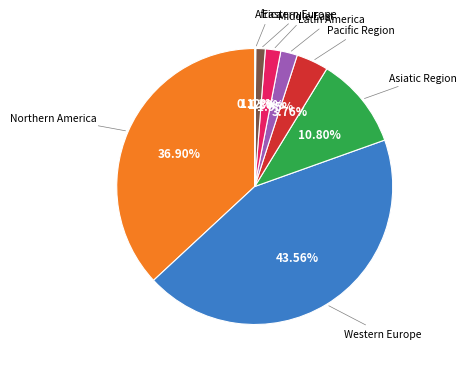

Does any single category account for the majority?

No